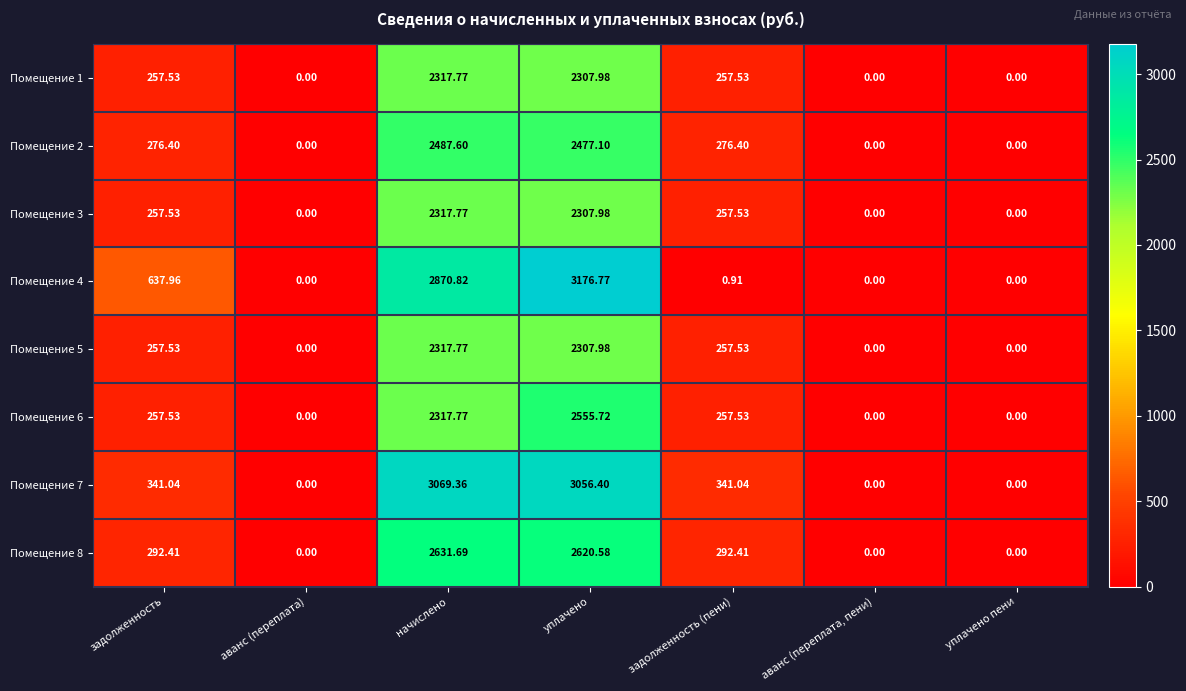

Which series has the widest spread of values?

Помещение 4